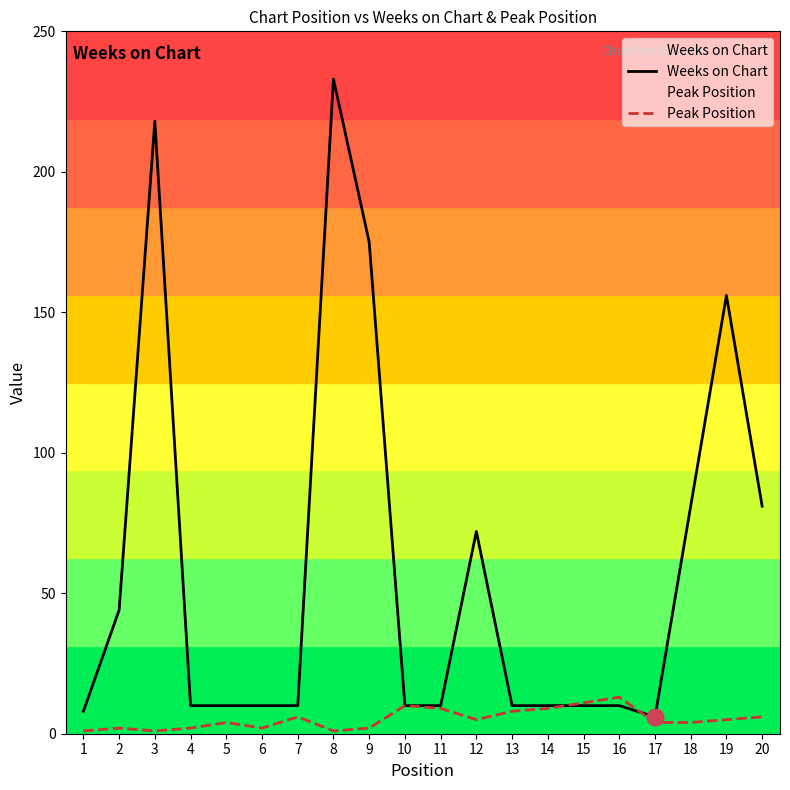

Reading left to right, what are all the values shown in this chart?

Weeks on Chart: 1=8	2=44	3=218	4=10	5=10	6=10	7=10	8=233	9=175	10=10	11=10	12=72	13=10	14=10	15=10	16=10	17=6	18=81	19=156	20=81
Peak Position: 1=1	2=2	3=1	4=2	5=4	6=2	7=6	8=1	9=2	10=10	11=9	12=5	13=8	14=9	15=11	16=13	17=4	18=4	19=5	20=6